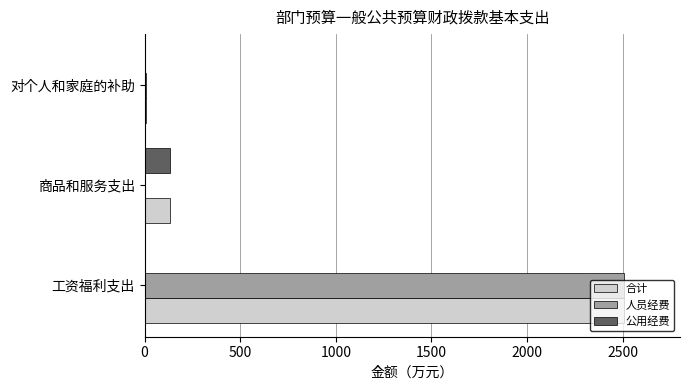

What is the sum of the 人员经费 values at 工资福利支出 and 商品和服务支出?

2507.5